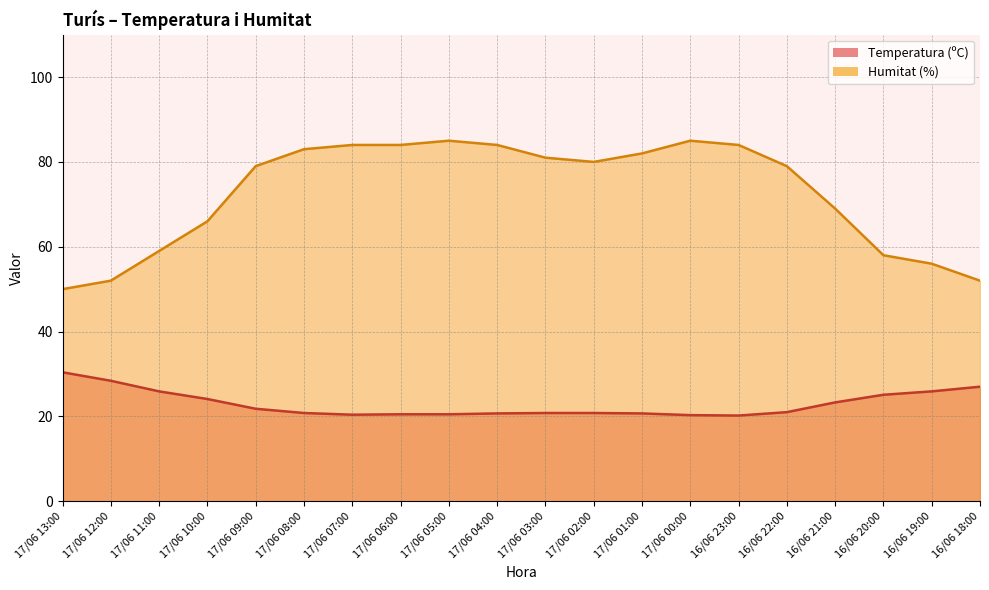

What position from the left is 17/06 04:00?

10